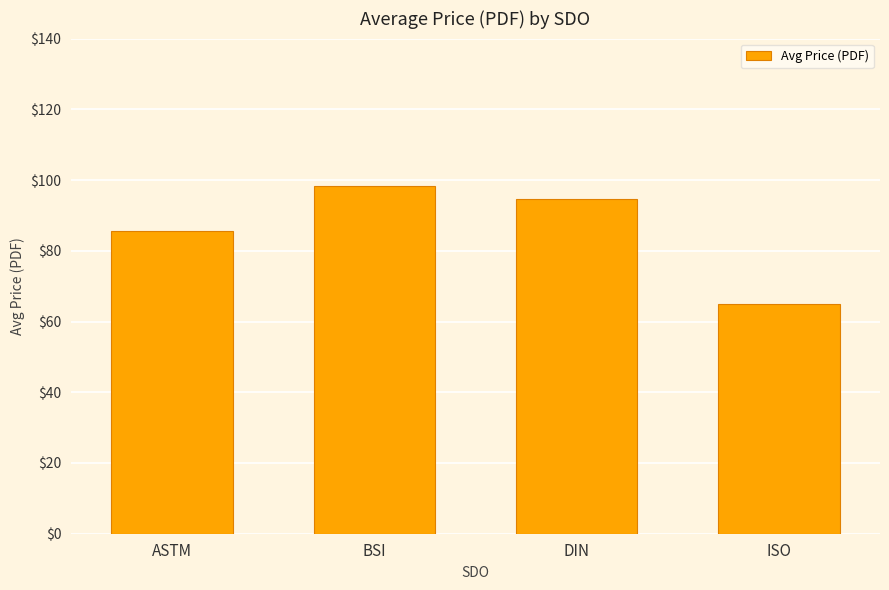

Which has a higher value, ASTM or DIN?

DIN